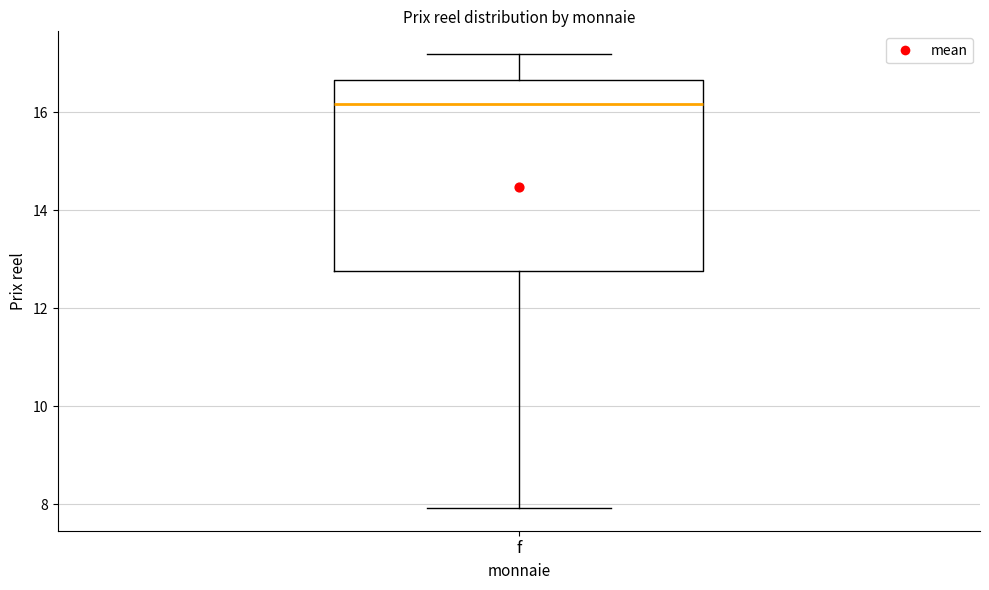

Read this box plot against the y-axis: the position of the median line, the range covered by the box, and the ends of both whiskers. The values are not printed on the chart, so give them approximately, as read against the axis.

median 16.2, box 12.8 to 16.6, whiskers 8.0 to 17.2